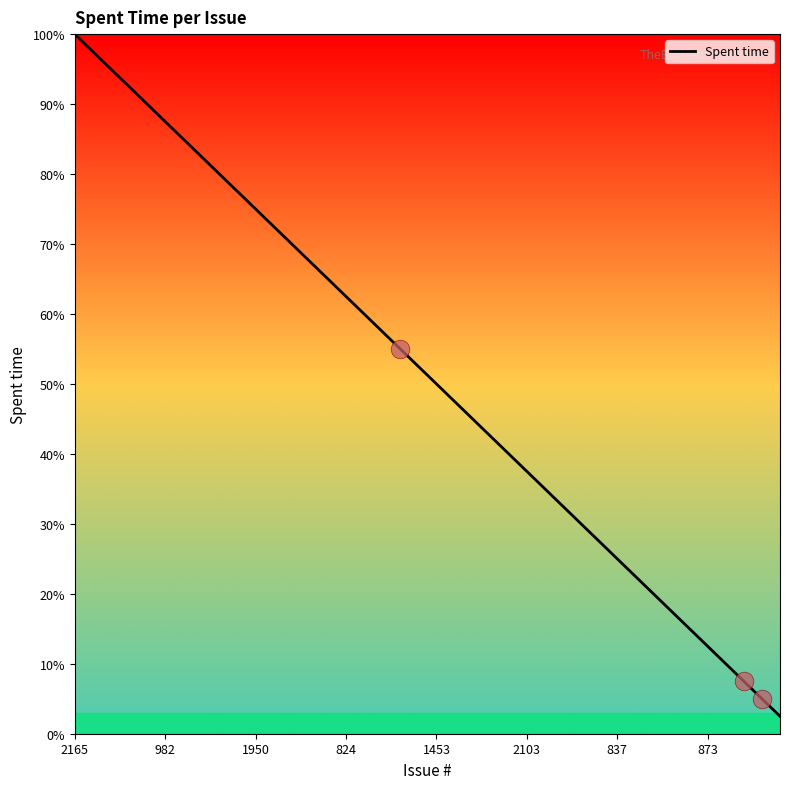

What is the smallest value displayed?

2.5